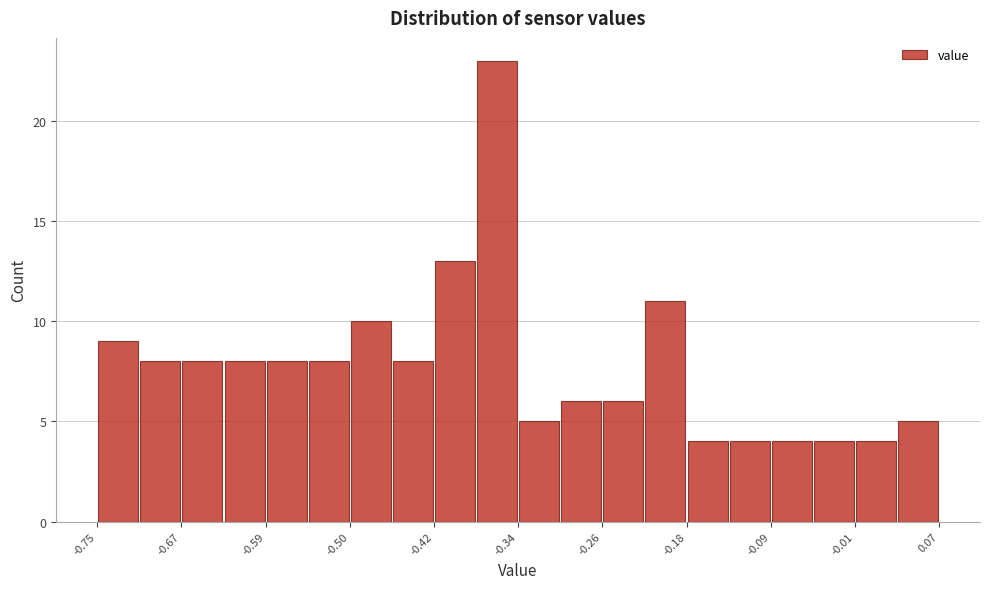

Over which range of the x-axis is the bar tallest?

-0.381 to -0.340